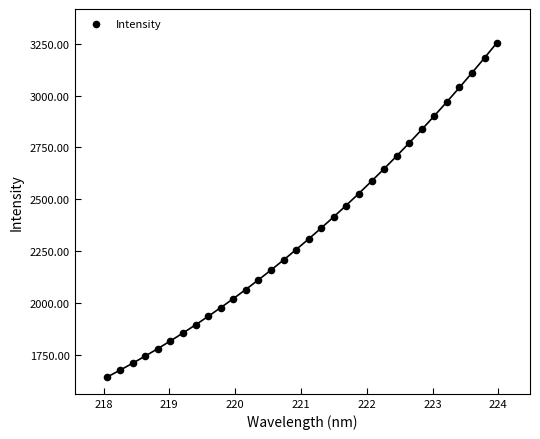

What is the range of Y values (max minus min)?

1611.0